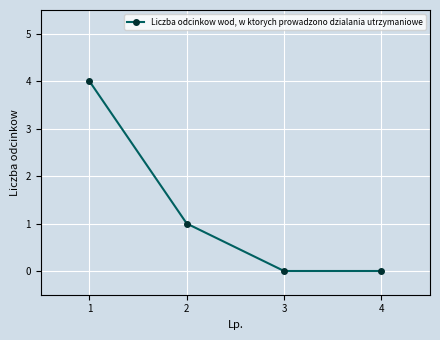

What is the maximum value shown in the chart?

4